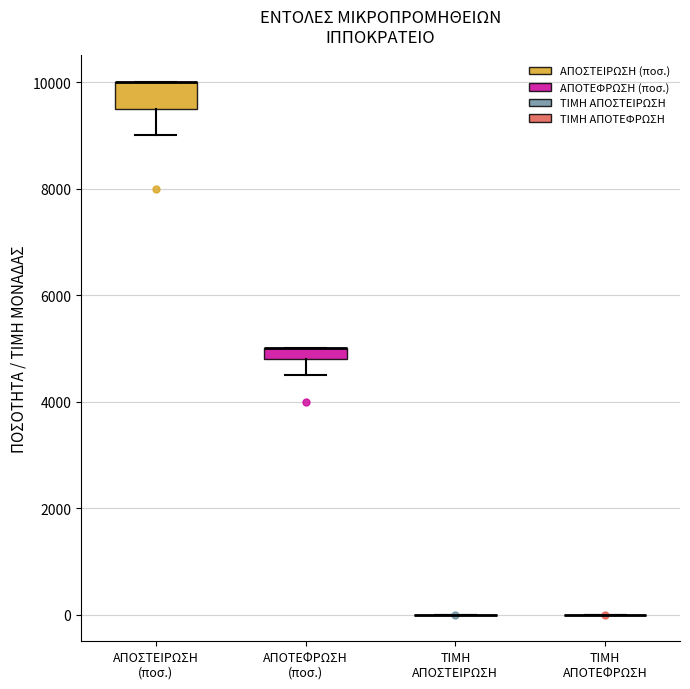

Comparing the boxes themselves (not the whiskers), which one is the tallest?

ΑΠΟΣΤΕΙΡΩΣΗ (ποσ.)